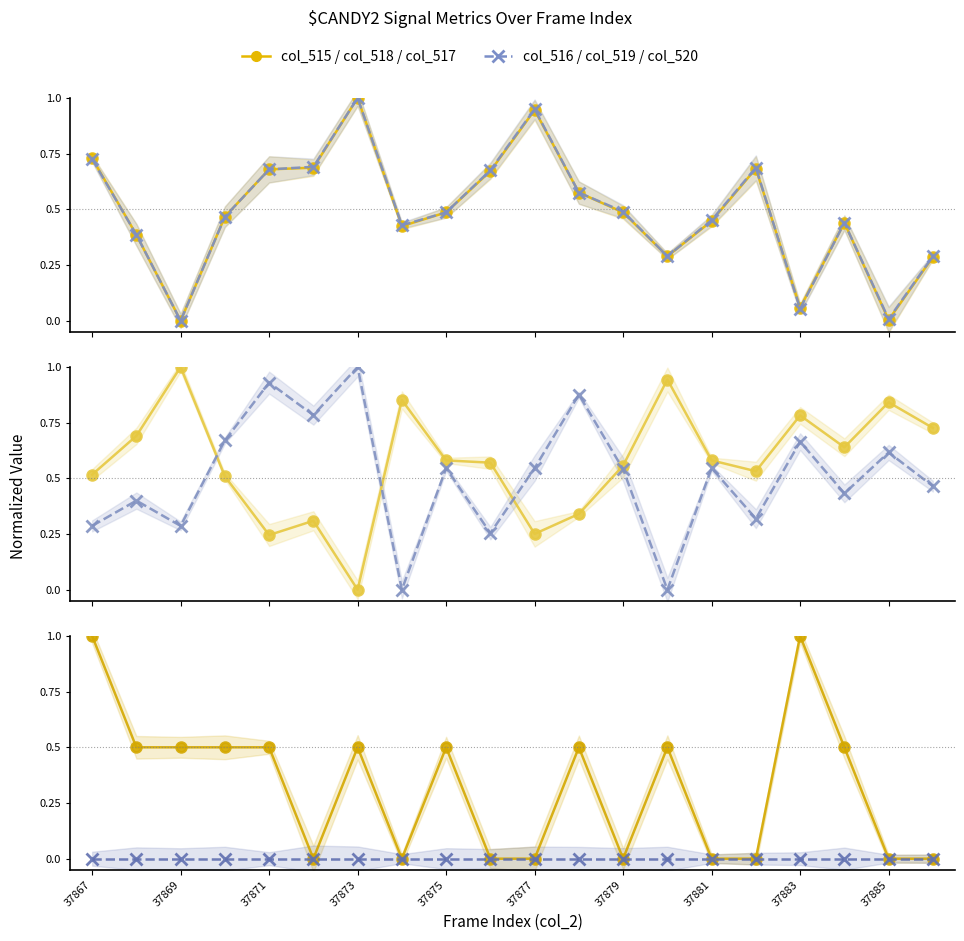

How many interior local valleys does the col_516 series have?

5